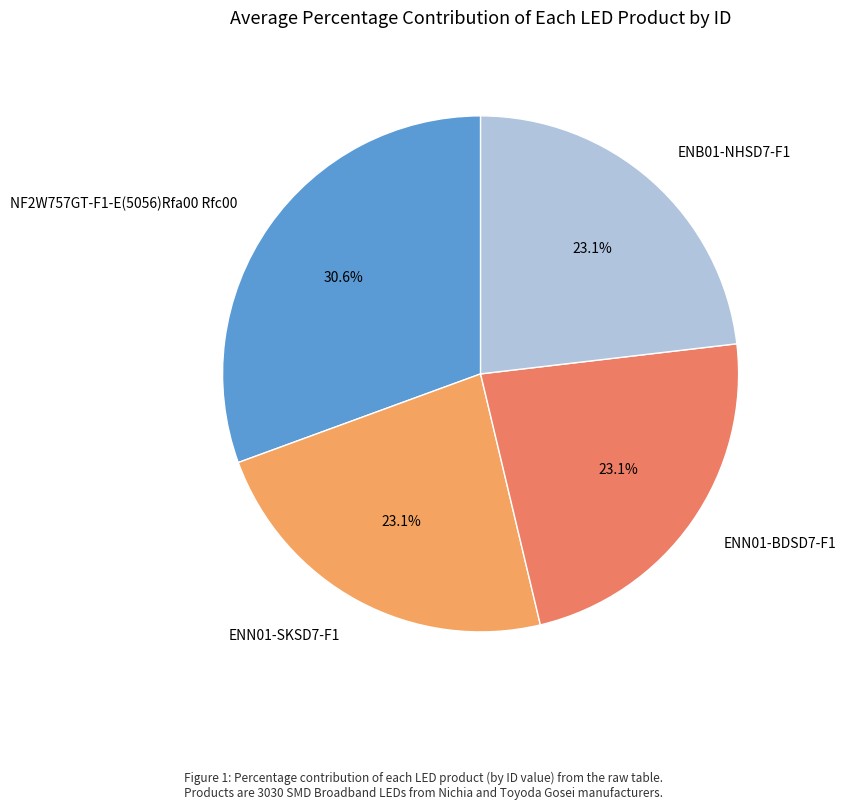

How many slices are in this pie chart?

4